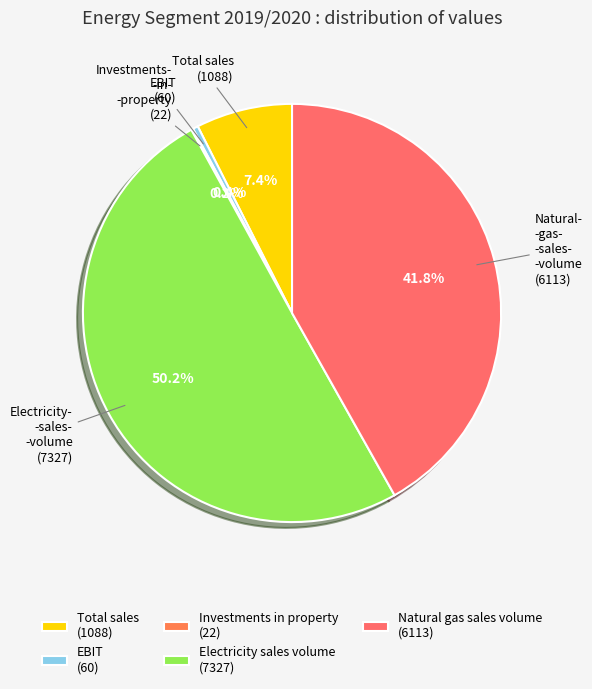

Which slice is the smallest?

Investments in property